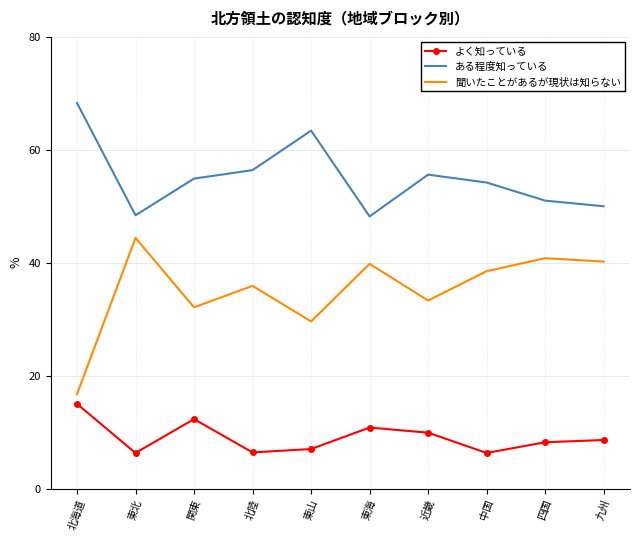

Rank the series by their maximum value, from highest to lowest.

ある程度知っている, 聞いたことがあるが現状は知らない, よく知っている